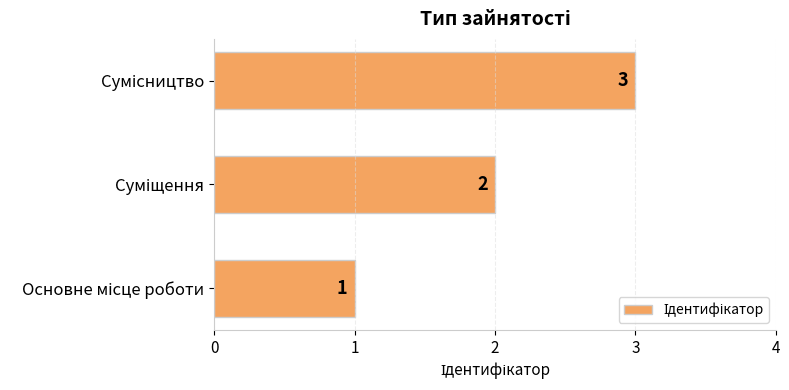

What is the maximum value shown in the chart?

3